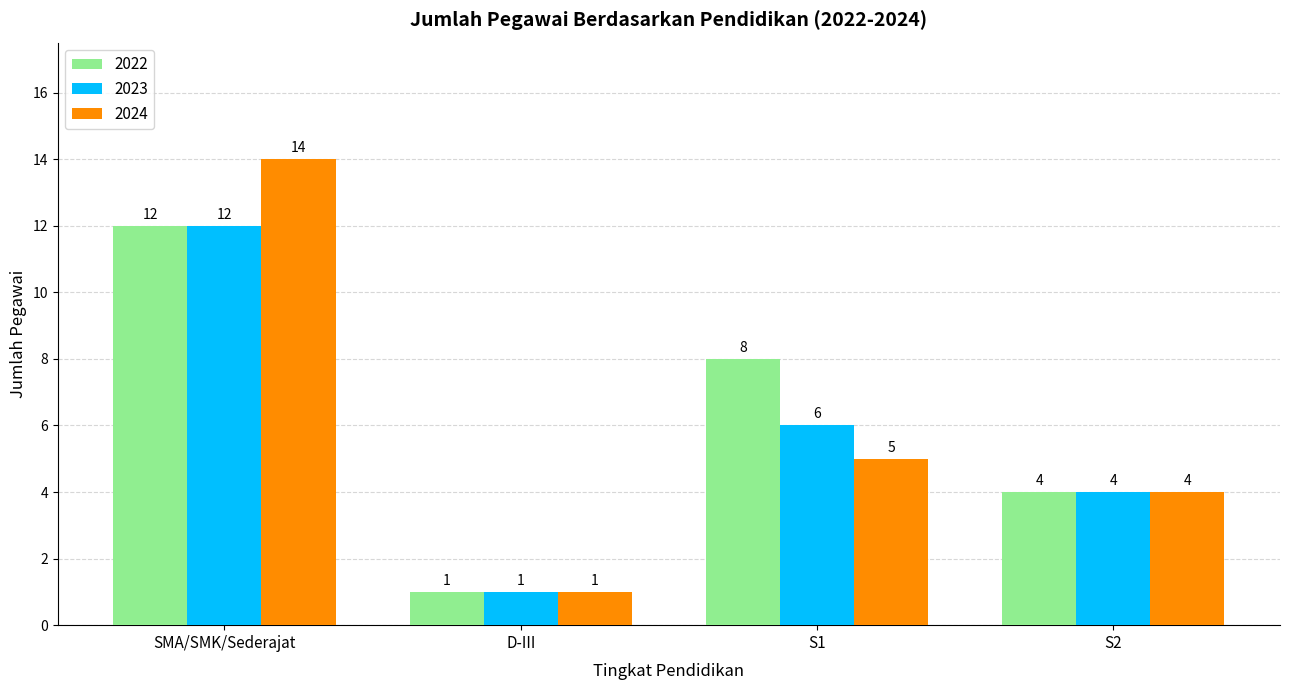

What is the lowest value of the 2024 series?

1